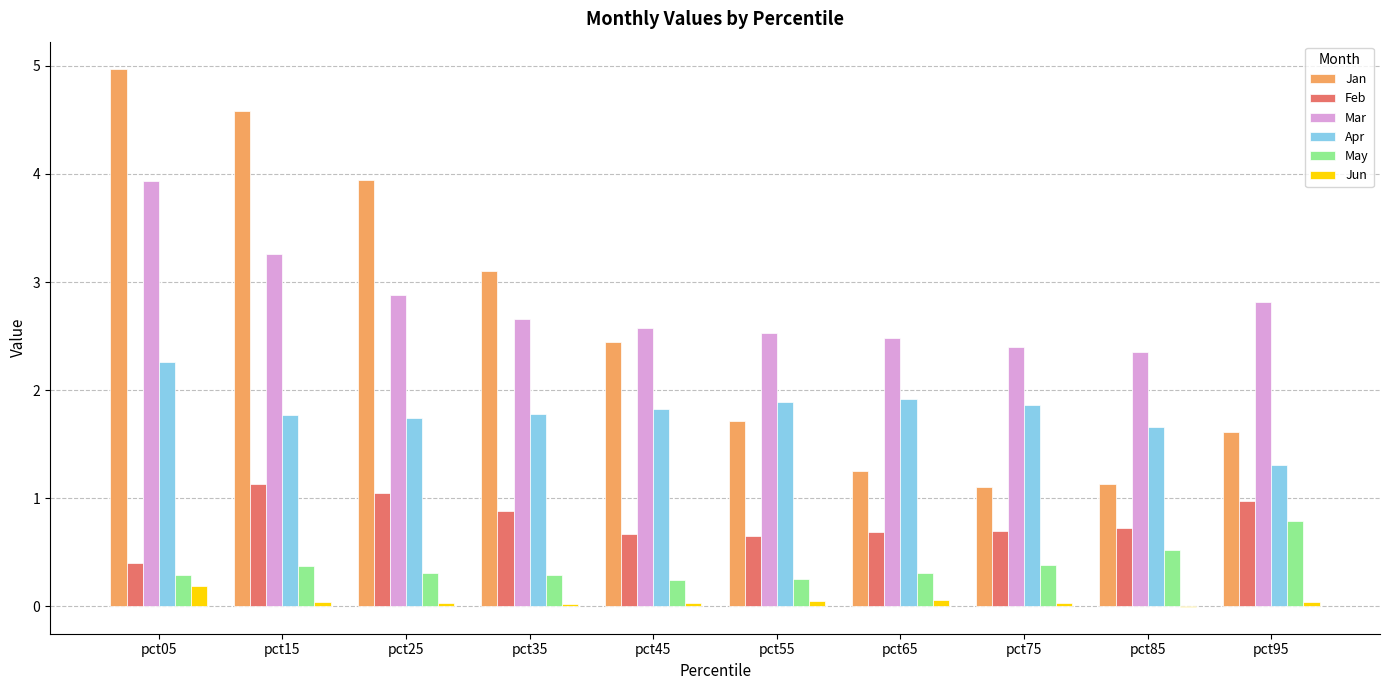

What is the greatest value displayed?

5.0